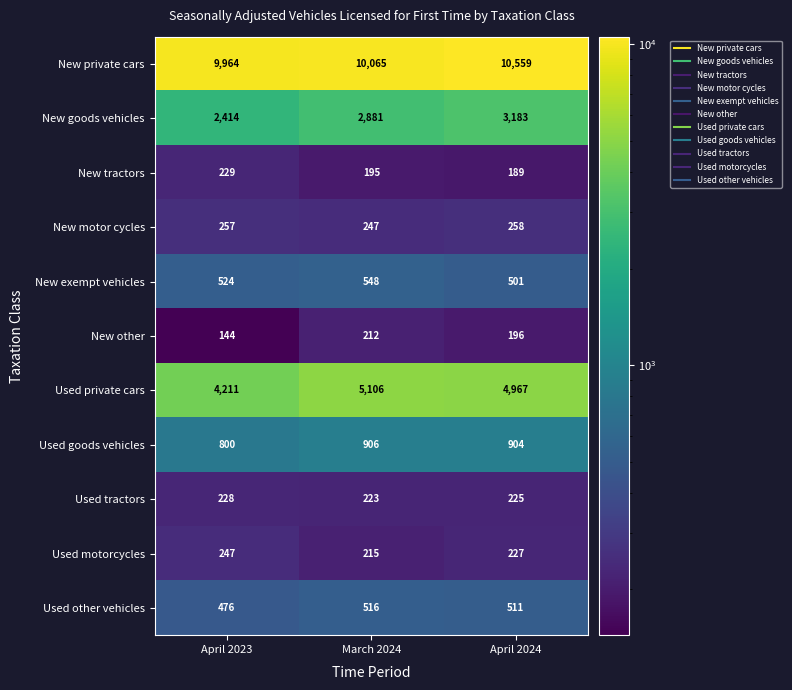

Which series has the largest range (max minus min)?

Used private cars